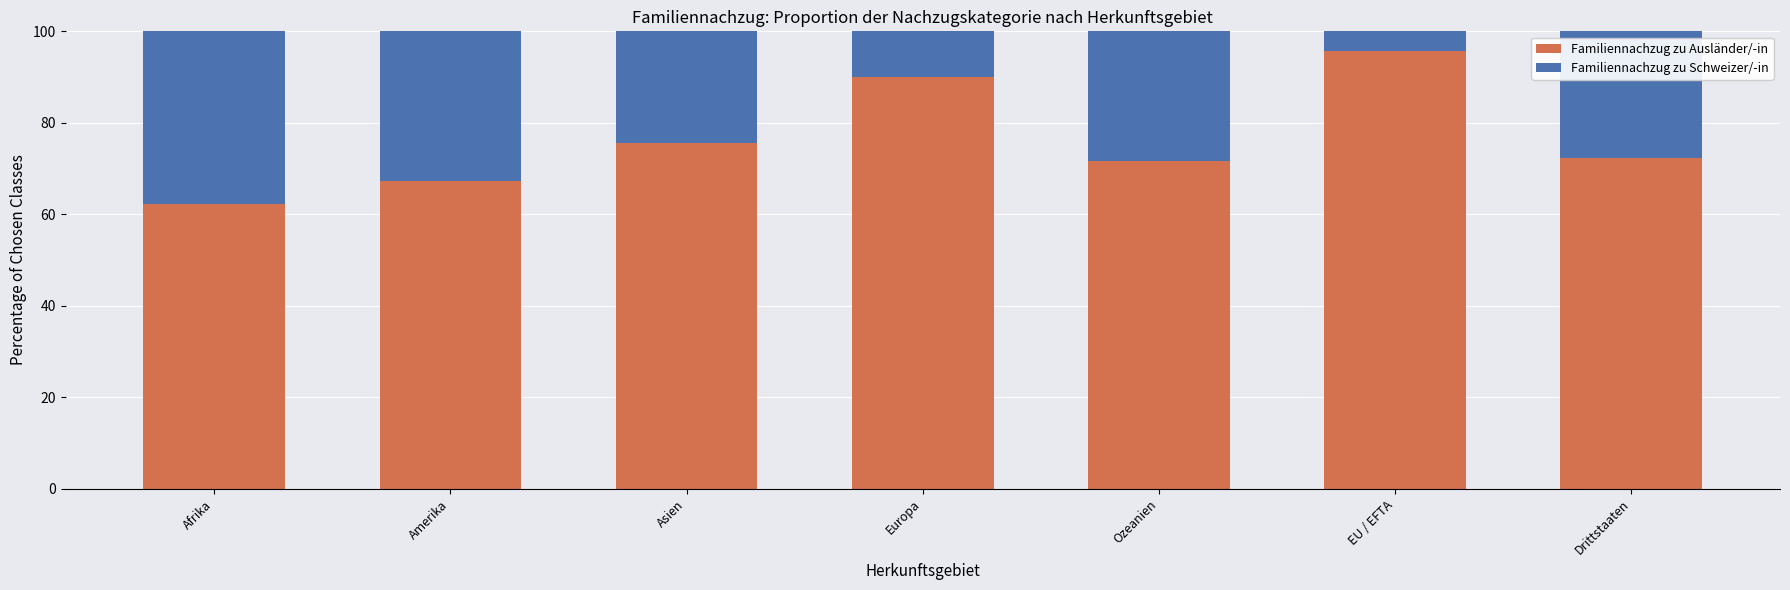

What is the total value across all series at EU / EFTA?

100.0